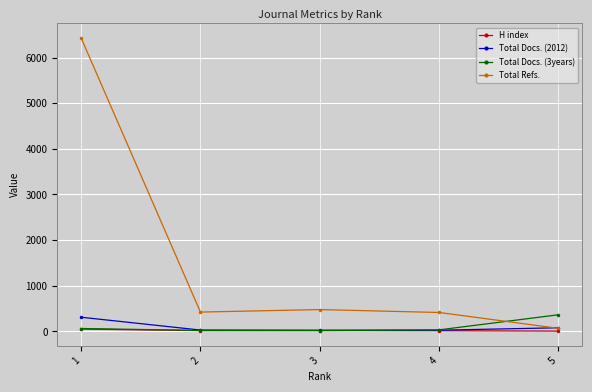

What is the value of the Total Docs. (2012) point at the 5th from the left?

77